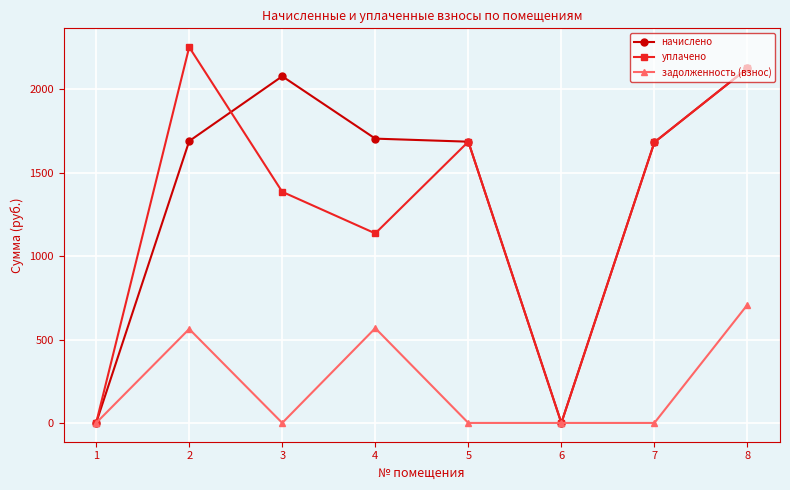

What is the total value across all series at 5?

3372.7